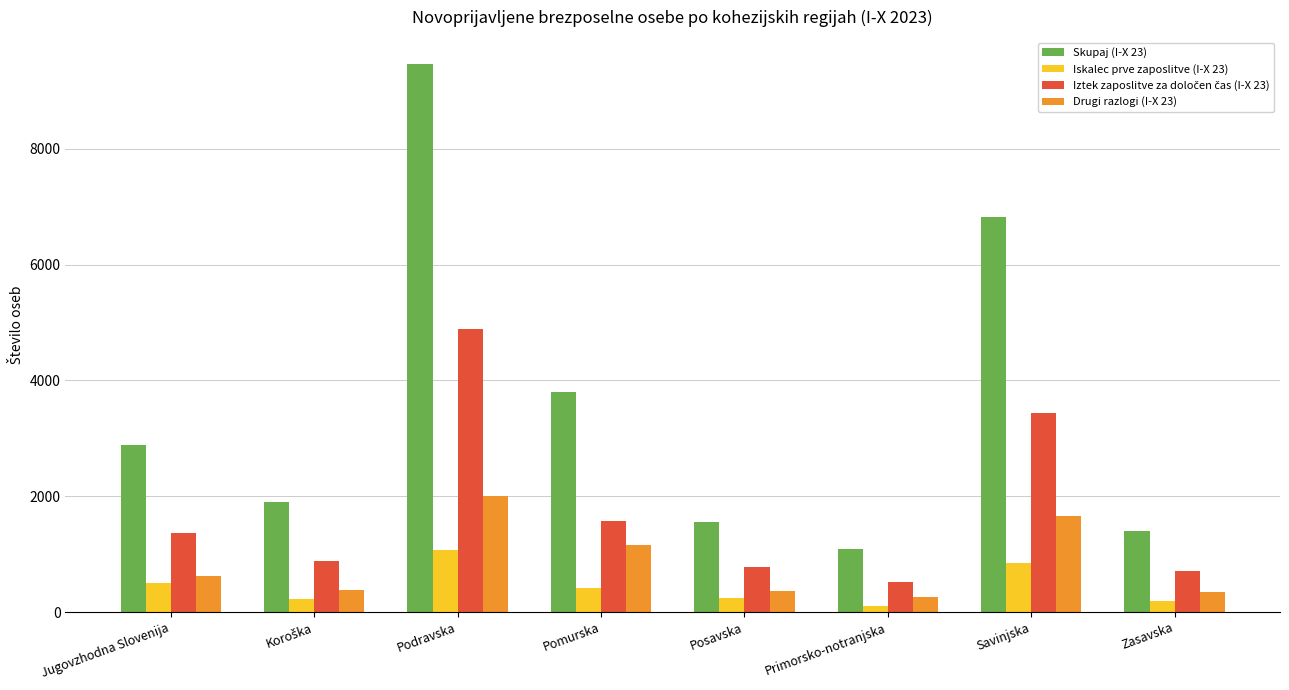

Which series has the largest total across all categories?

Skupaj (I-X 23)